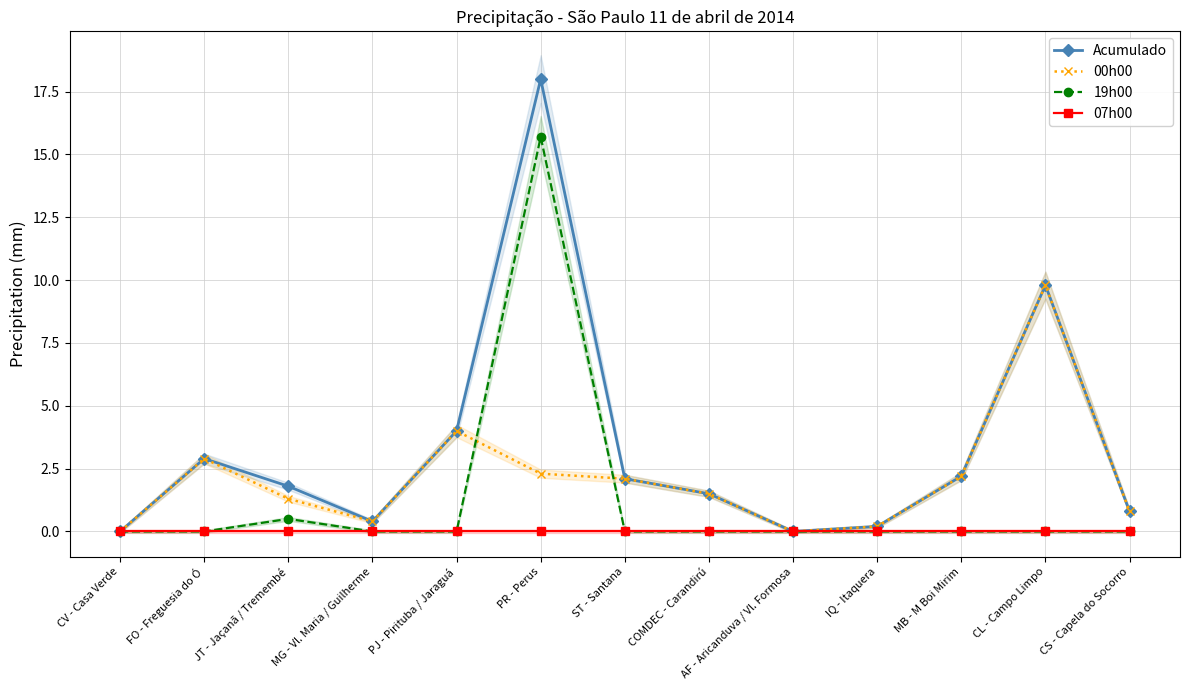

Which series has the largest total across all categories?

Acumulado